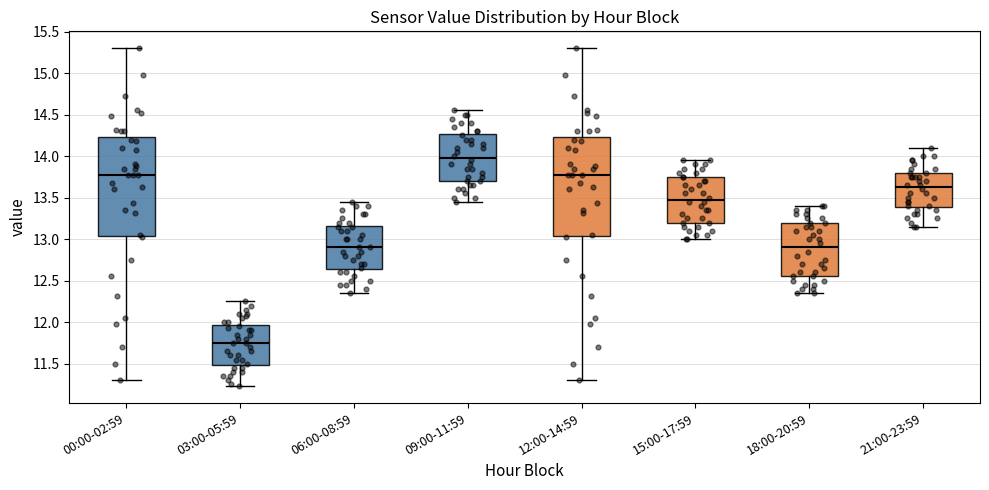

Reading left to right, transcribe this box plot: for each box, give where its median line is, the range the box spans, and where its two whiskers end, as read against the y-axis. The values are not printed on the chart, so give them approximately, as read against the axis.

00:00-02:59: median 13.75, box 13.05 to 14.25, whiskers 11.30 to 15.30
03:00-05:59: median 11.75, box 11.50 to 11.95, whiskers 11.25 to 12.25
06:00-08:59: median 12.90, box 12.65 to 13.15, whiskers 12.35 to 13.45
09:00-11:59: median 14.00, box 13.70 to 14.25, whiskers 13.45 to 14.55
12:00-14:59: median 13.75, box 13.05 to 14.25, whiskers 11.30 to 15.30
15:00-17:59: median 13.50, box 13.20 to 13.75, whiskers 13.00 to 13.95
18:00-20:59: median 12.90, box 12.55 to 13.20, whiskers 12.35 to 13.40
21:00-23:59: median 13.65, box 13.40 to 13.80, whiskers 13.15 to 14.10